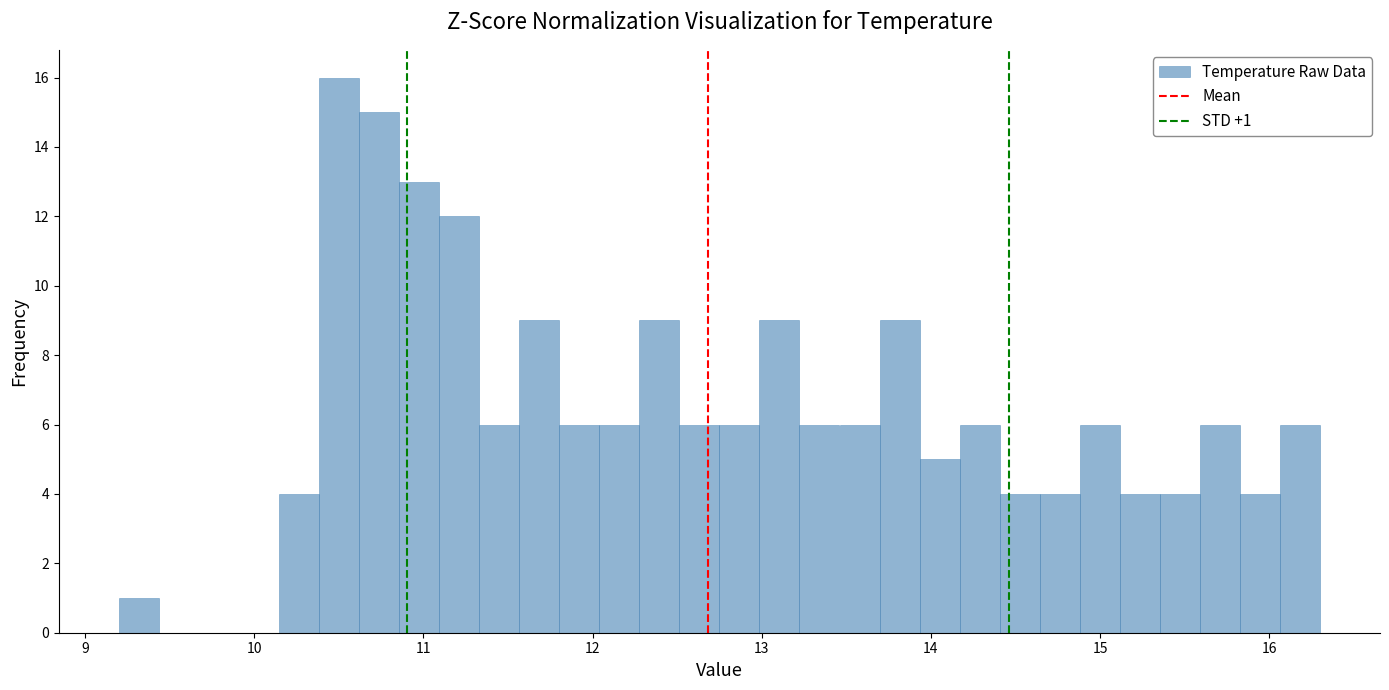

Read against the x-axis, roughly where is the centre of the tallest bar?

10.5